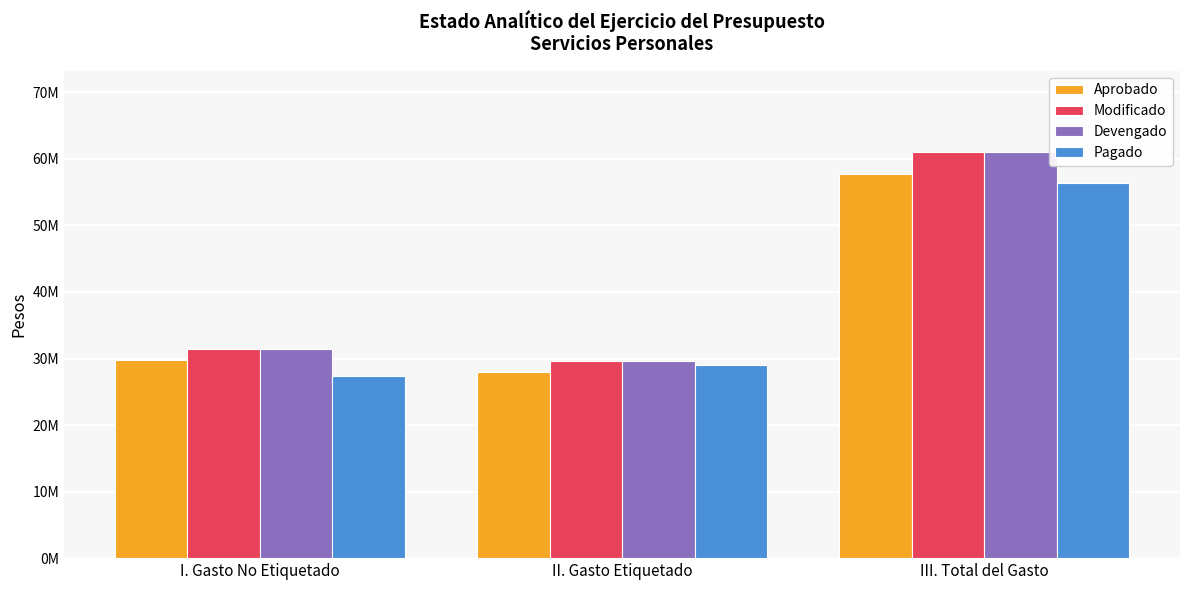

What is the smallest value displayed?

27418416.5